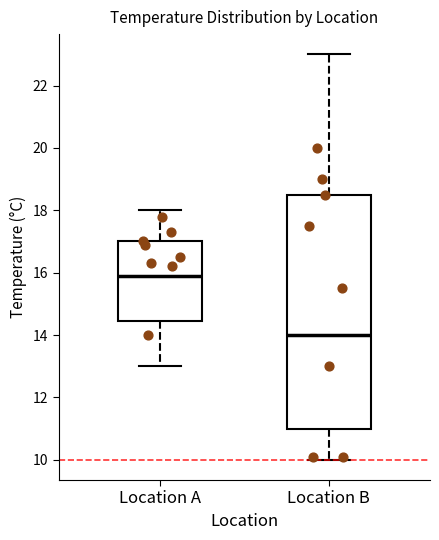

Which box is the tallest, from its lower edge to its upper edge?

Location B